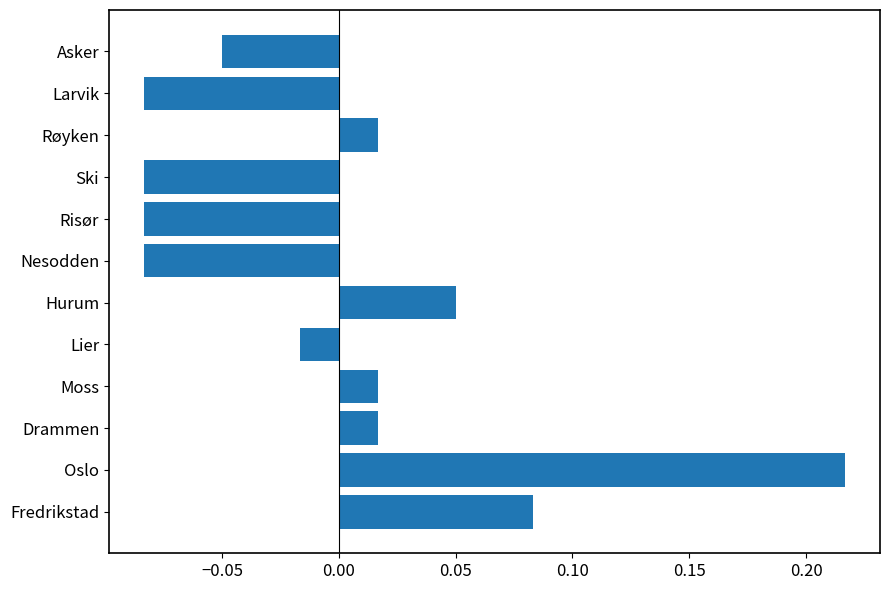

How many positive values are there?

6